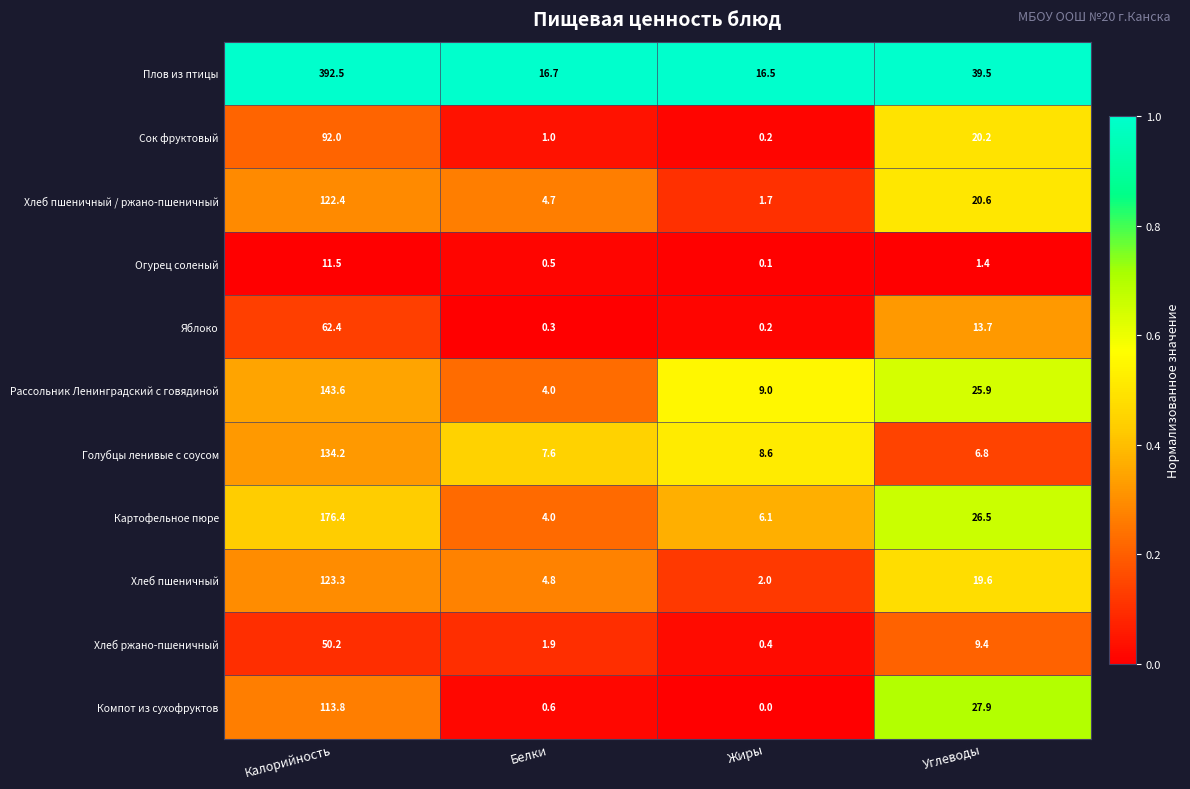

Rank the series by their maximum value, from lowest to highest.

Огурец соленый, Хлеб ржано-пшеничный, Яблоко, Сок фруктовый, Компот из сухофруктов, Хлеб пшеничный / ржано-пшеничный, Хлеб пшеничный, Голубцы ленивые с соусом, Рассольник Ленинградский с говядиной, Картофельное пюре, Плов из птицы